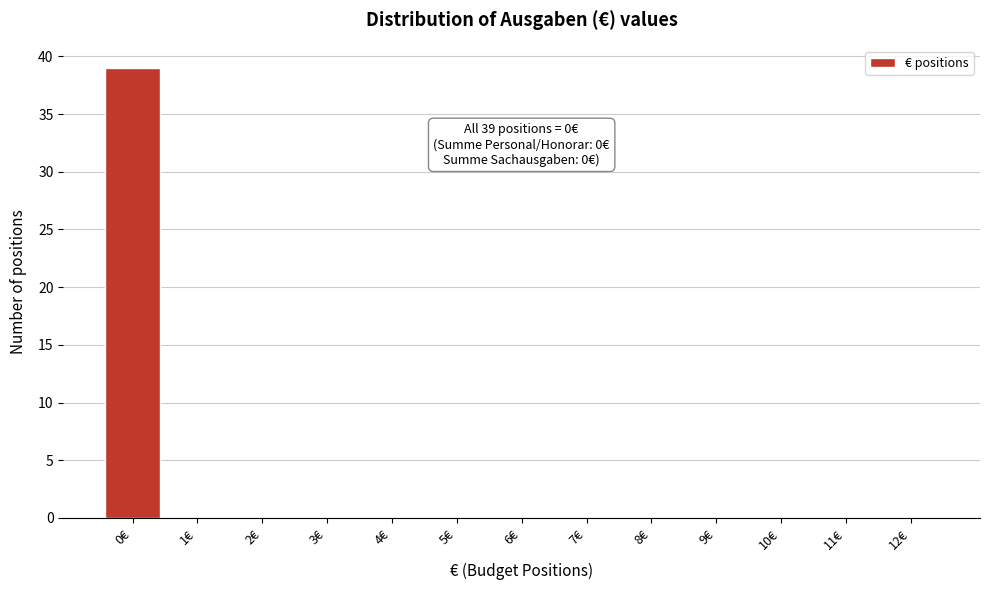

Over which range of the x-axis is the bar tallest?

-0.5 to 0.5